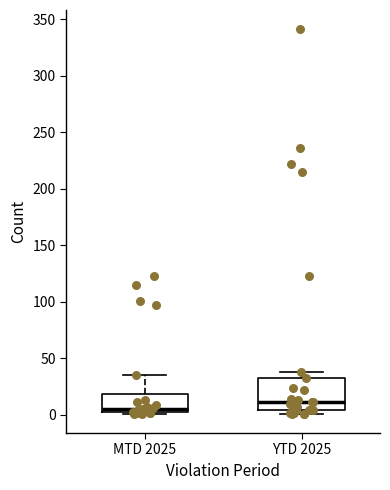

Where is the lower edge of the box for MTD 2025 on the y-axis? The values are not printed on the chart, so give them approximately, as read against the axis.

5